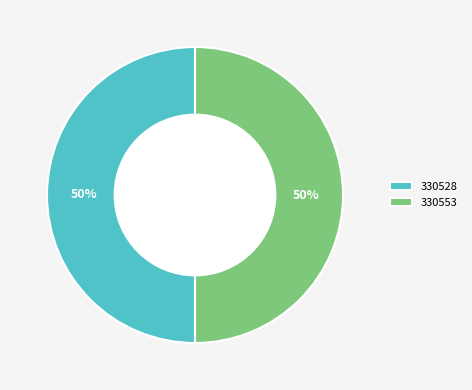

To the nearest percent, what is the average slice percentage?

50%